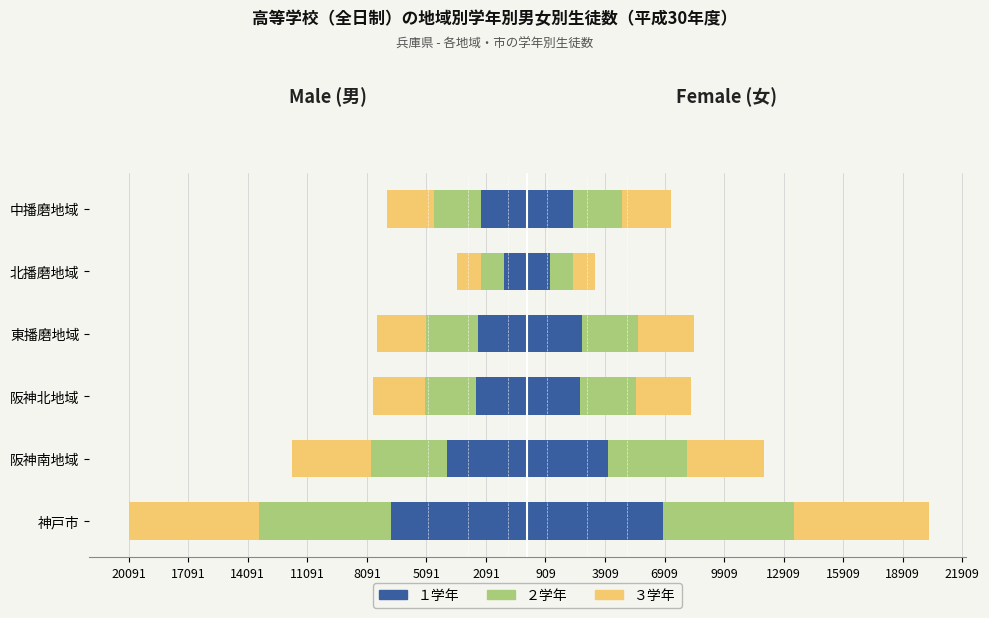

What is the total value across all series at 中播磨地域?

-7081